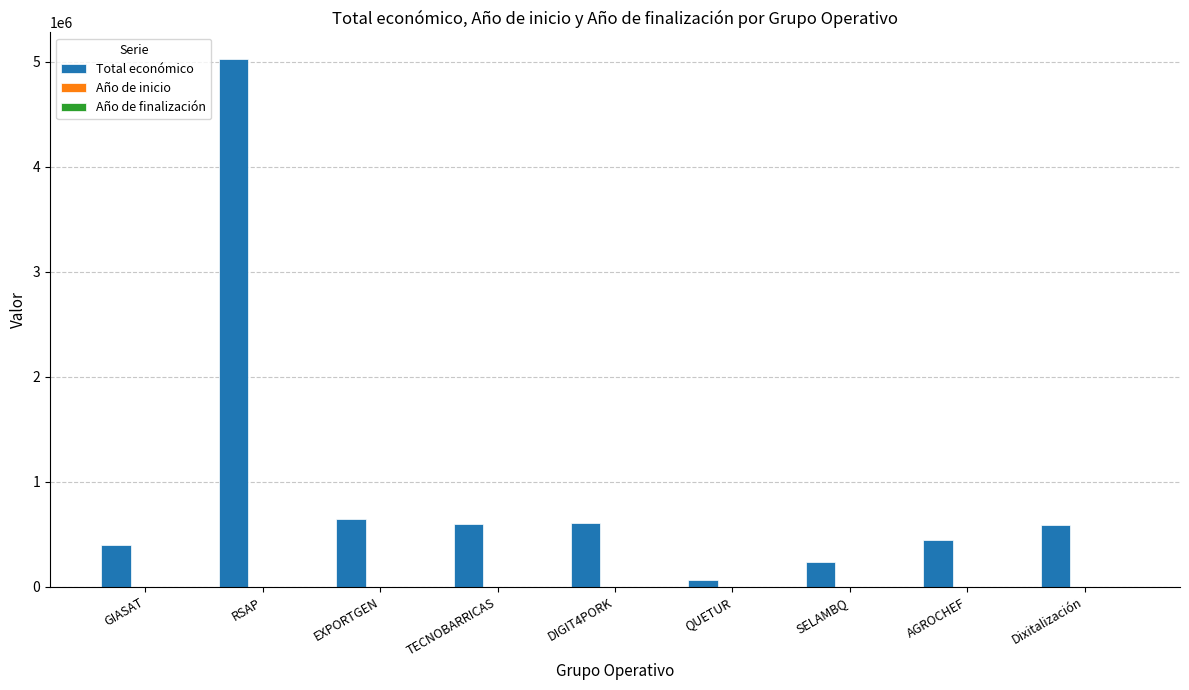

At which category is the sum across all series the highest?

RSAP